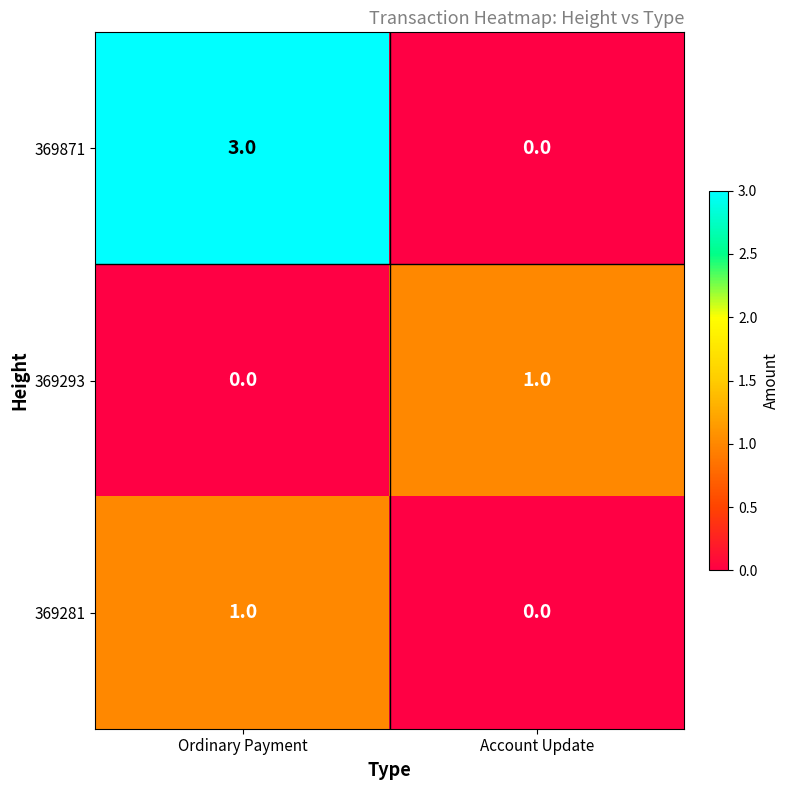

Between Ordinary Payment and Account Update, which series saw the biggest shift?

369871